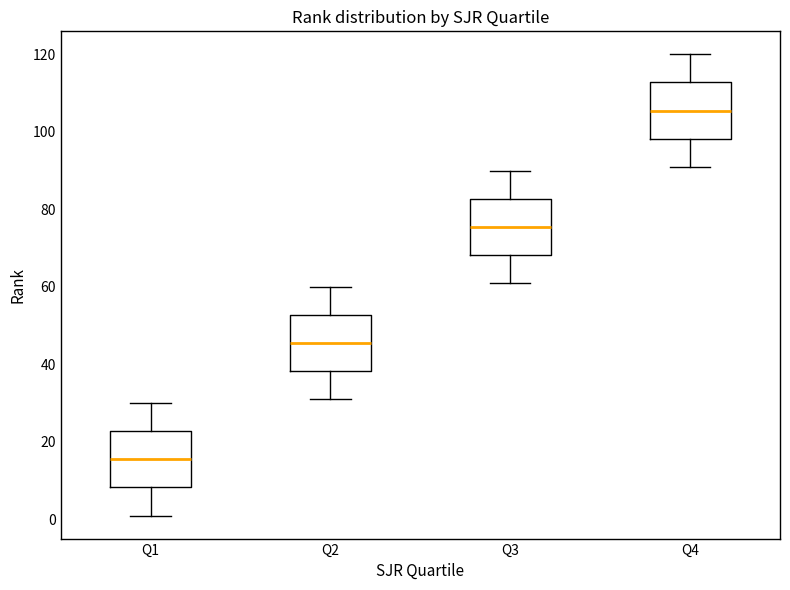

Where does the median line of the box for Q2 sit on the y-axis? The values are not printed on the chart, so give them approximately, as read against the axis.

46